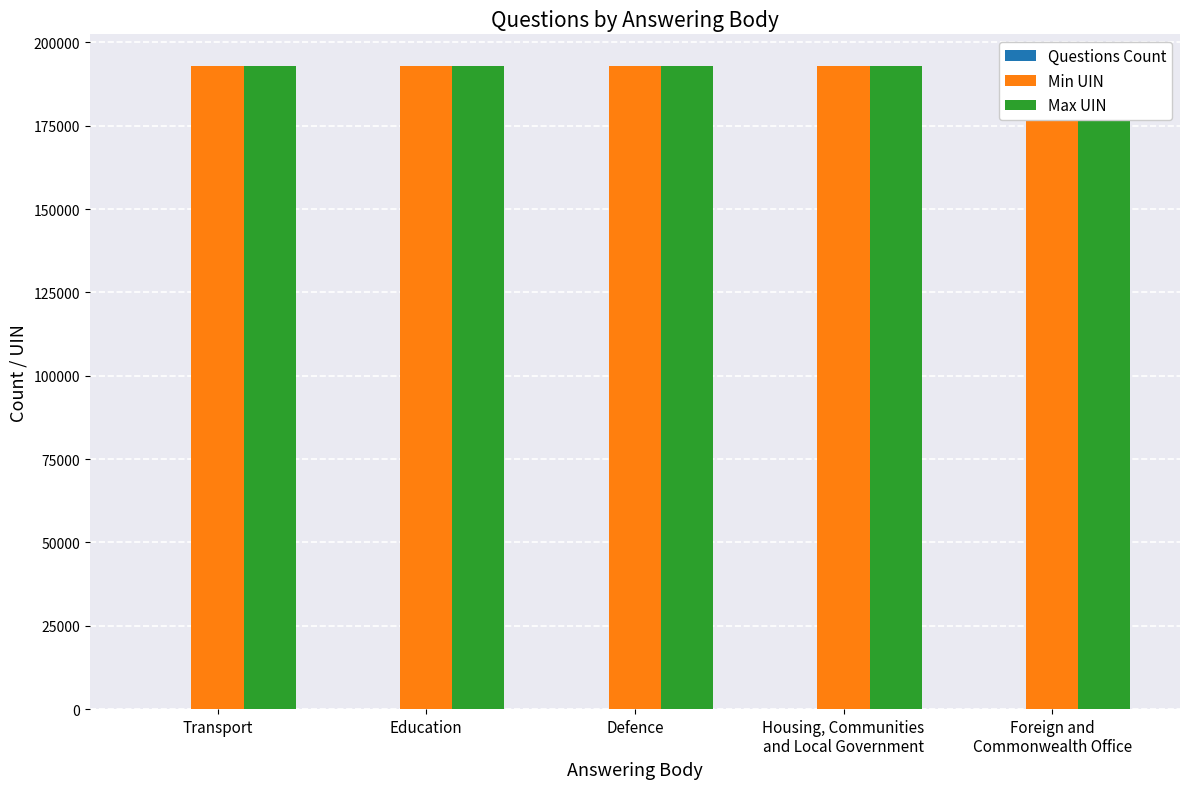

How many Questions Count values are between 1 and 2?

4